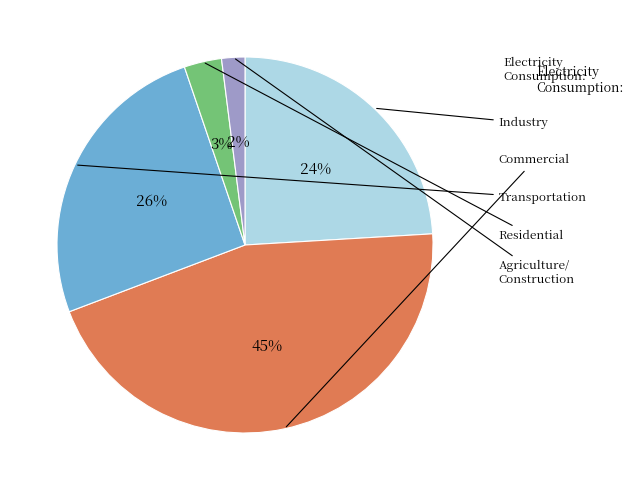

Does any single category account for the majority?

No